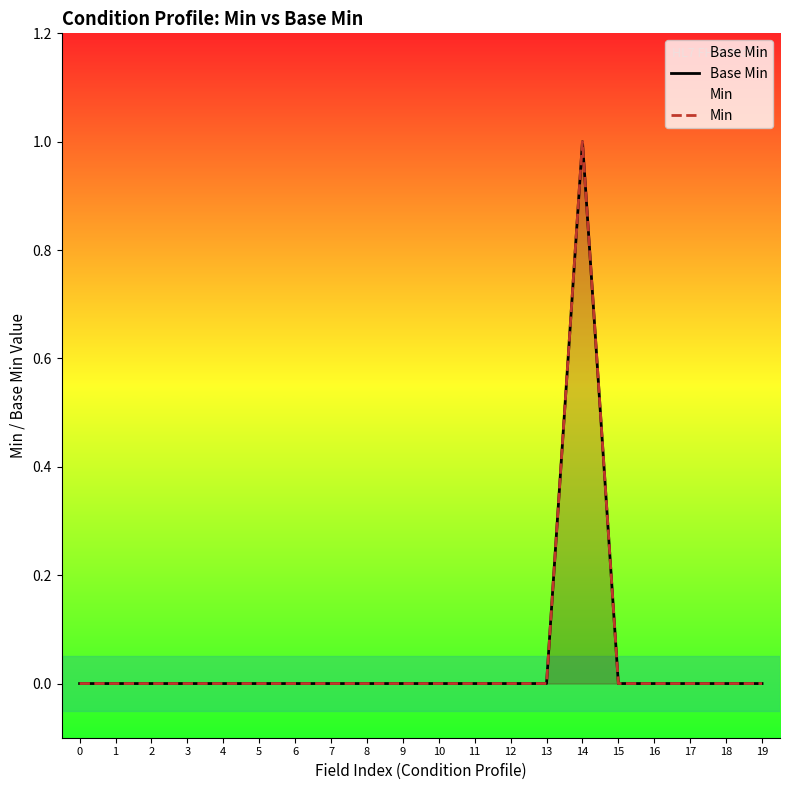

True or false: Min and Base Min cross at least once.

False